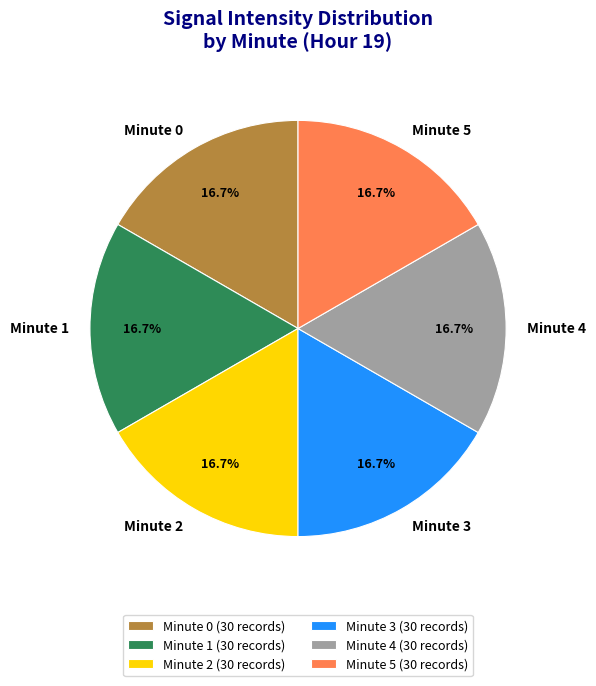

Combined, do Minute 5 and Minute 2 account for over 50%?

No